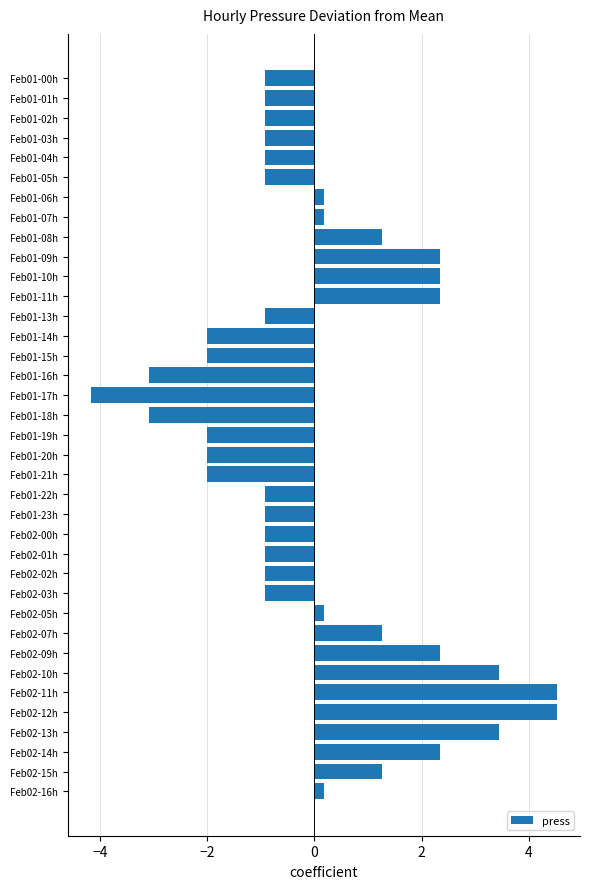

What position from the bottom is Feb02-13h?

4